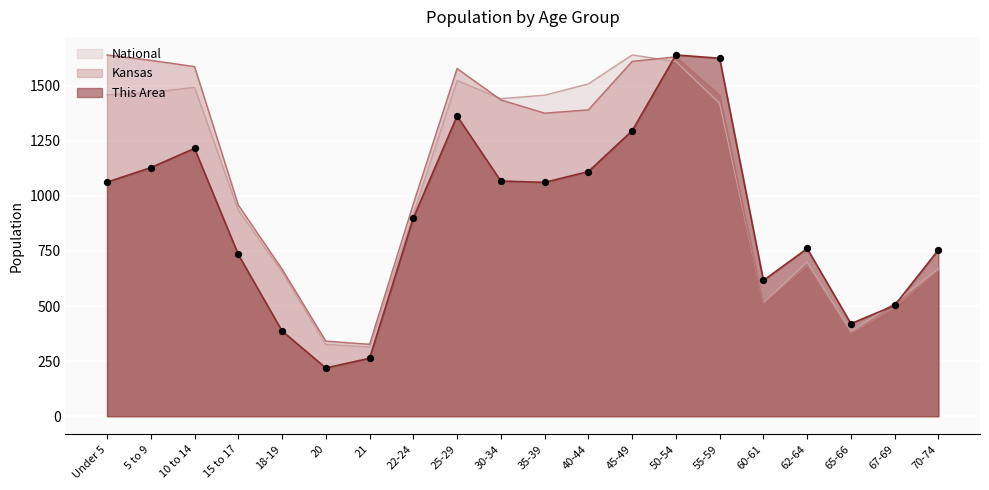

What are all the series names shown in the legend?

National, Kansas, This Area